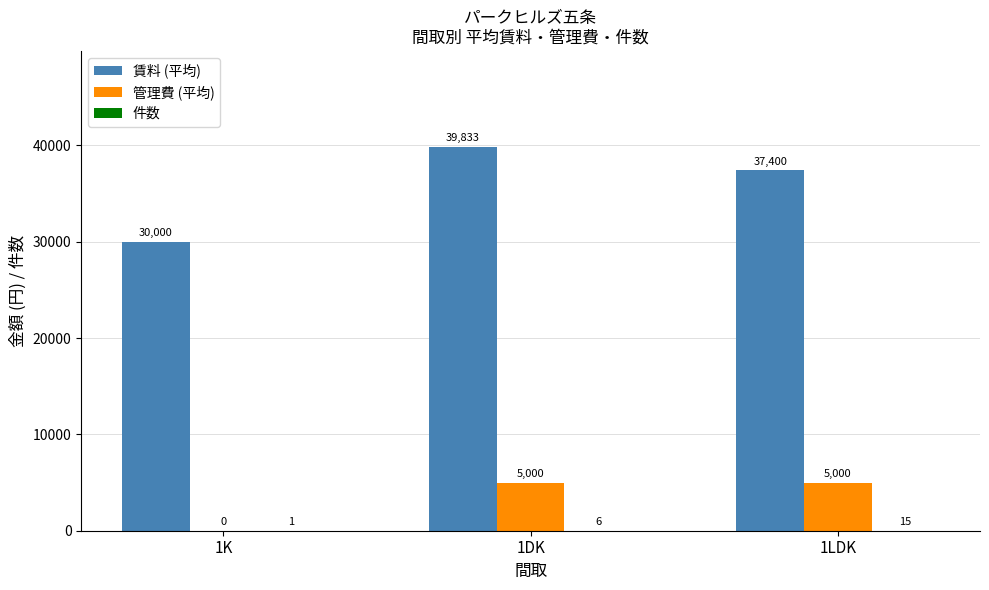

Between 1DK and 1LDK, which series saw the biggest shift?

賃料 (平均)